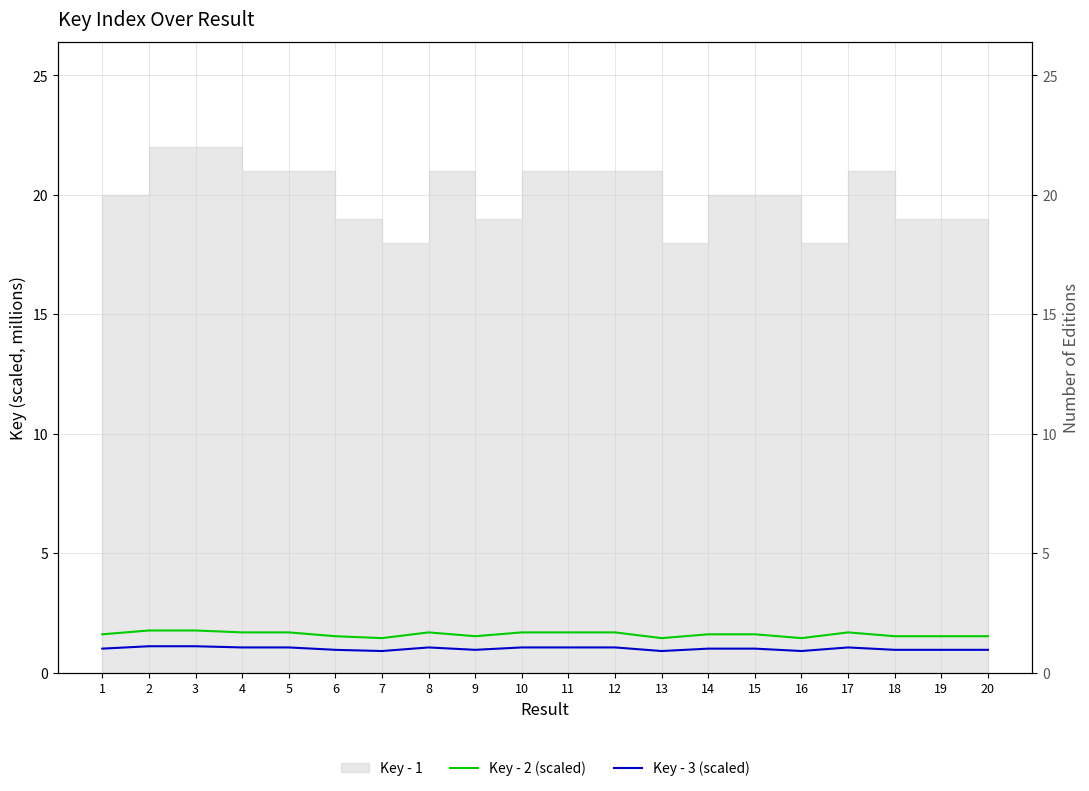

What is the sum of all Key - 3 (scaled) values?

20.0